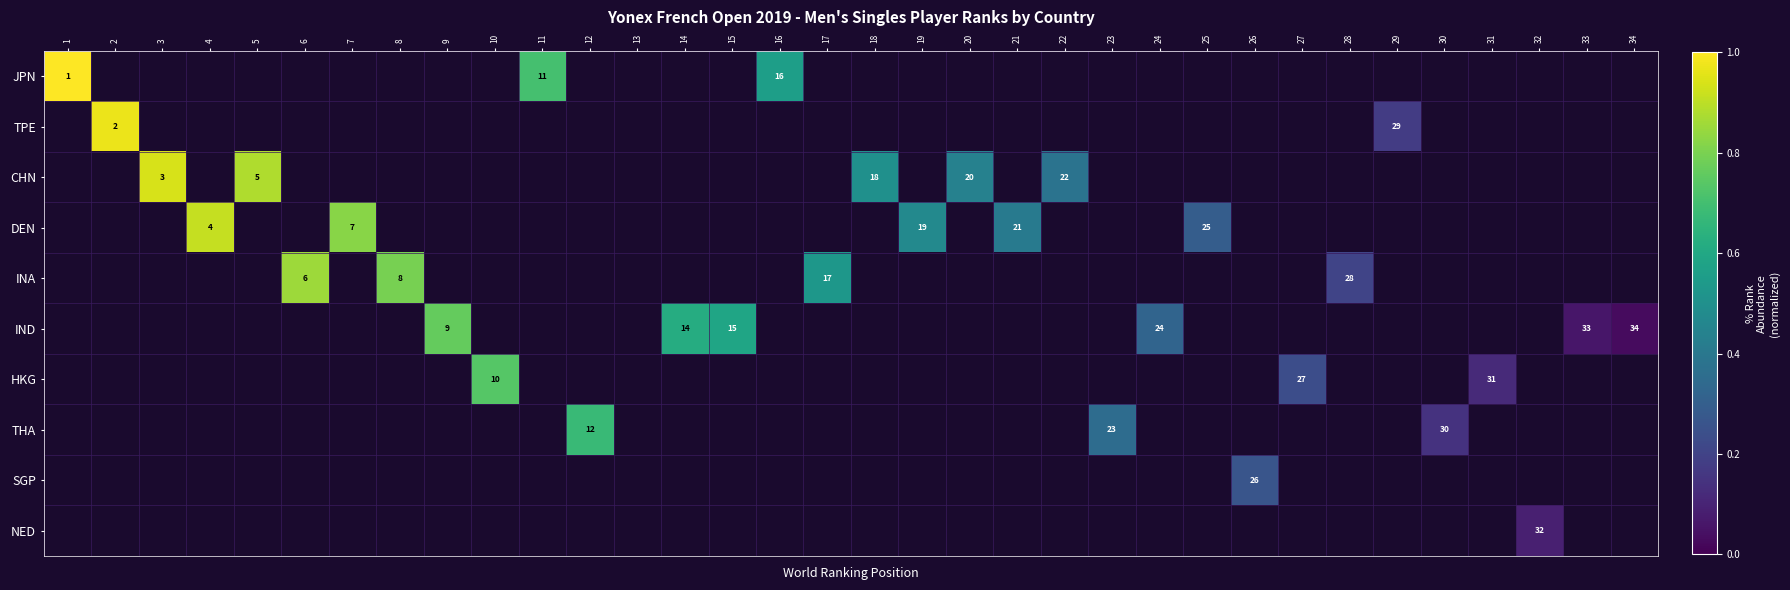

What is the maximum value shown in the chart?

1.0